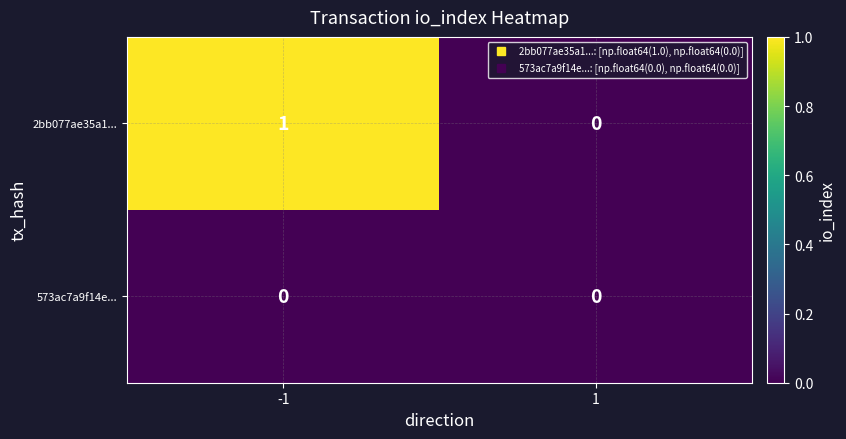

Between -1 and 1, which series saw the biggest shift?

2bb077ae35a1...